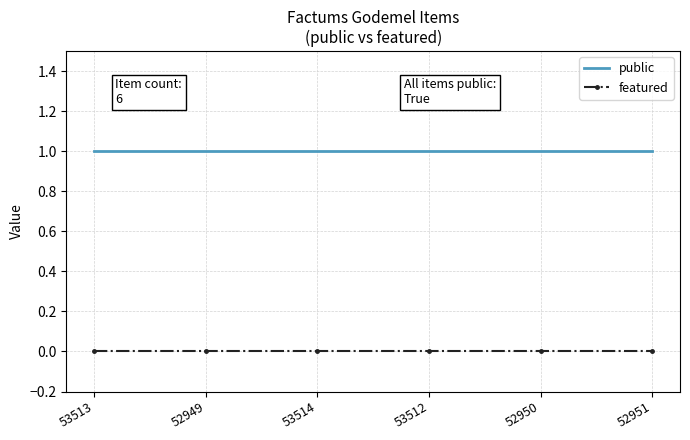

True or false: featured and public cross at least once.

False